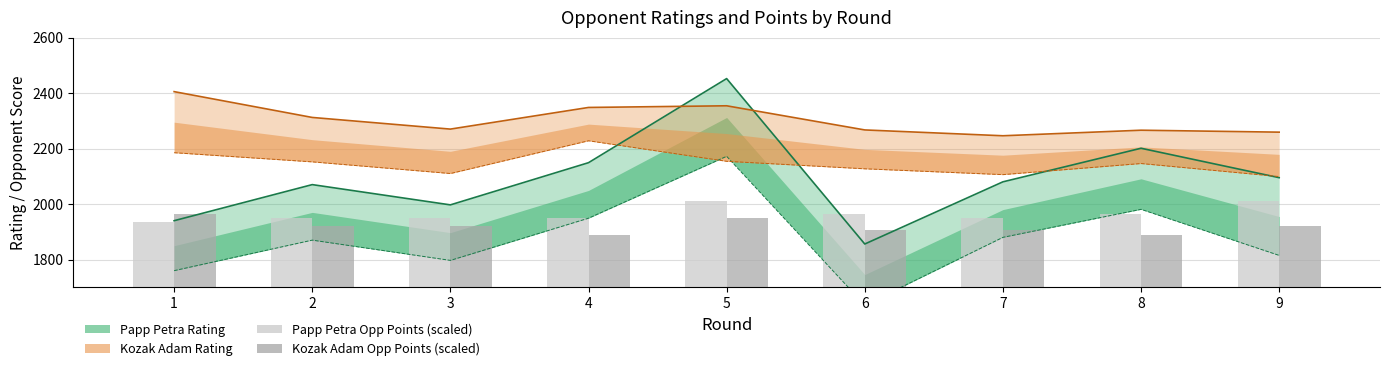

What is the maximum value for Kozak Adam Opp Points (scaled)?

1965